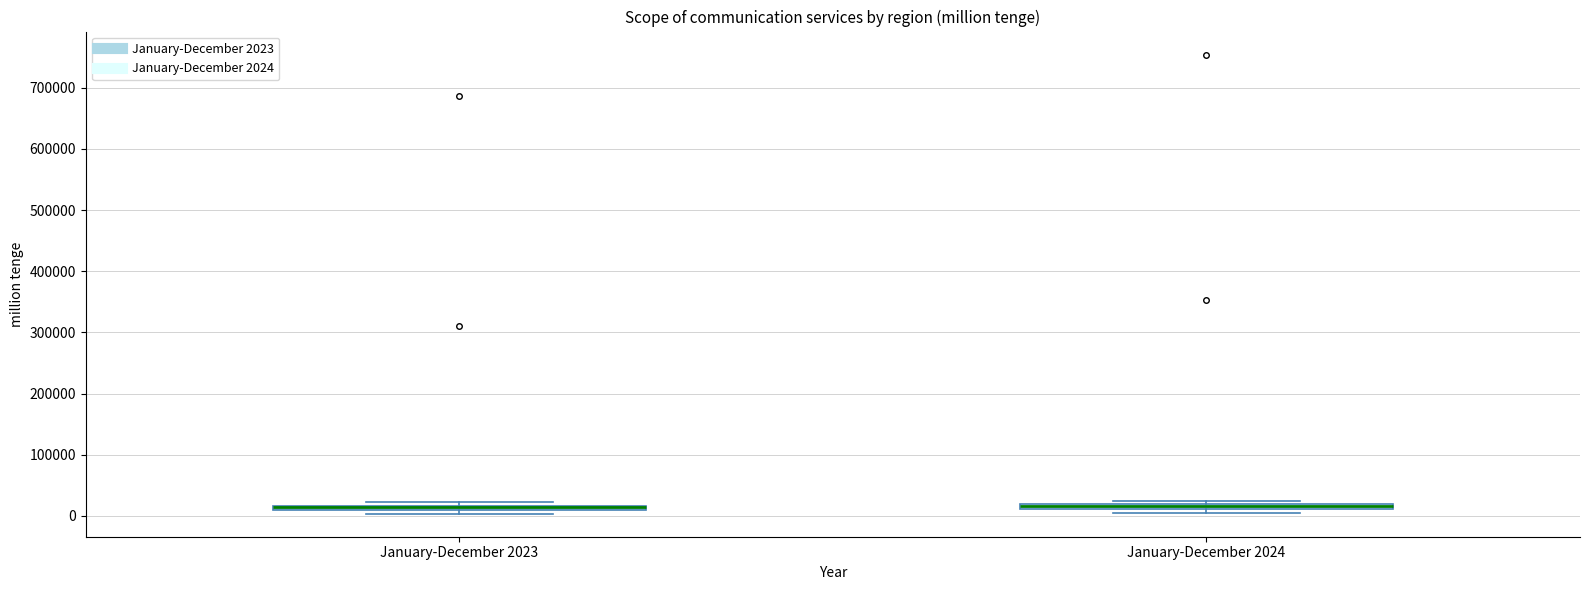

Where is the lower edge of the box for January-December 2023 on the y-axis? The values are not printed on the chart, so give them approximately, as read against the axis.

10000